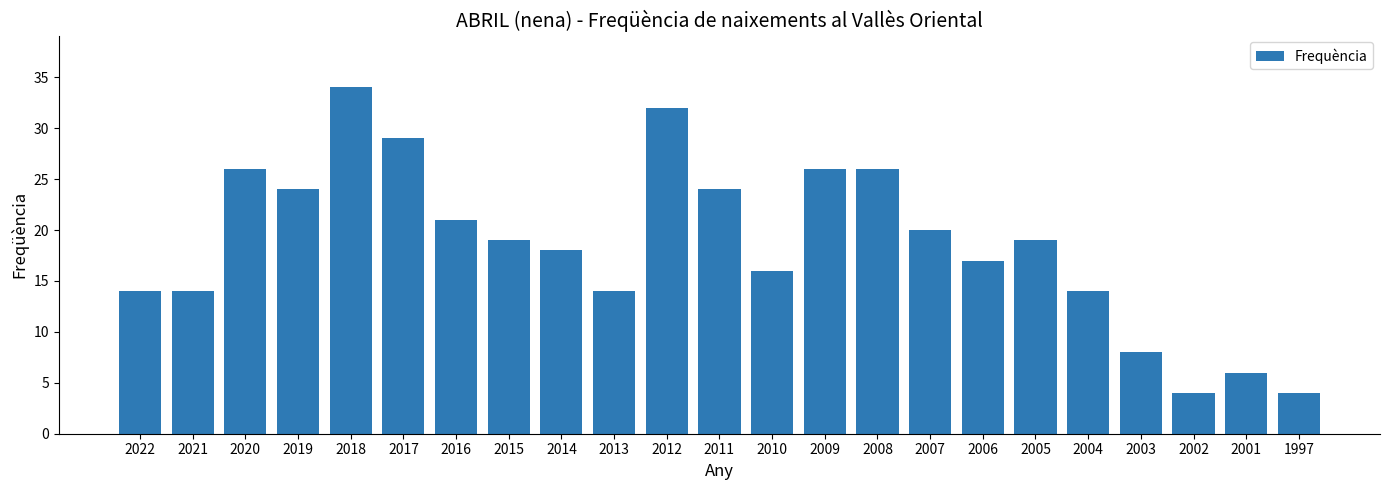

What is the smallest value displayed?

4